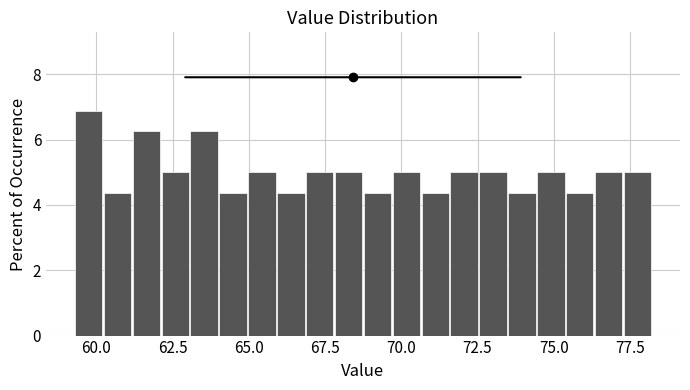

Read against the x-axis, roughly where is the centre of the tallest bar?

59.5